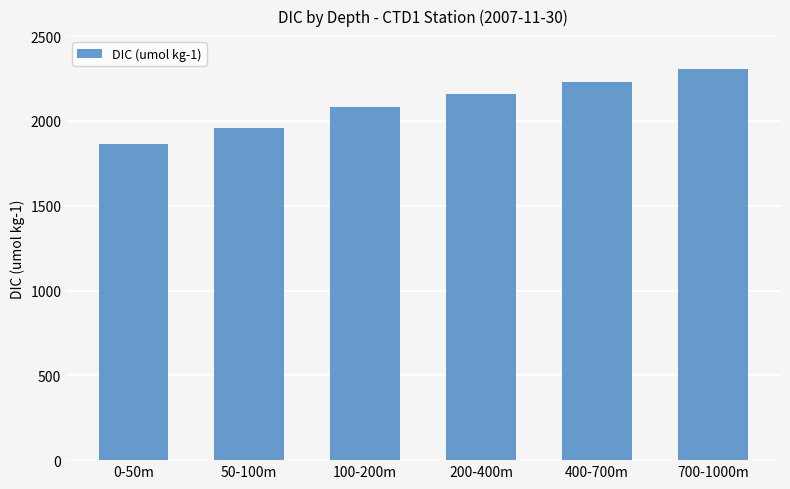

List the labels in order of value, largest first.

700-1000m, 400-700m, 200-400m, 100-200m, 50-100m, 0-50m